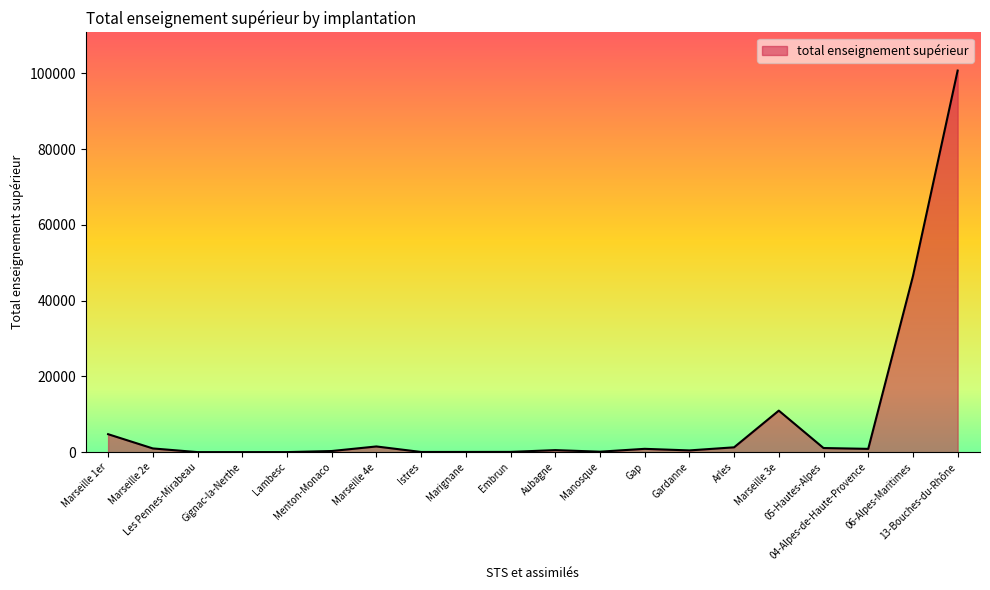

What is the difference between the maximum and minimum values?

100701